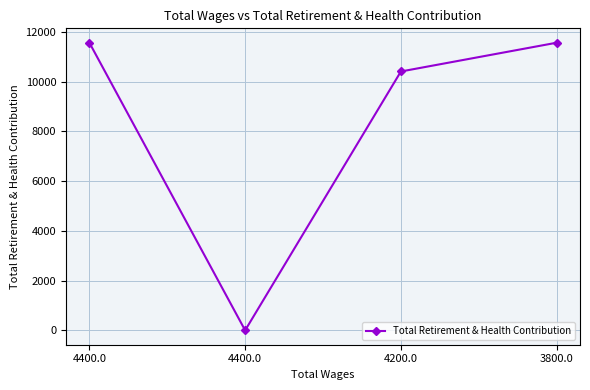

Rank the categories by value from highest to lowest.

4400.0, 3800.0, 4200.0, 4400.0